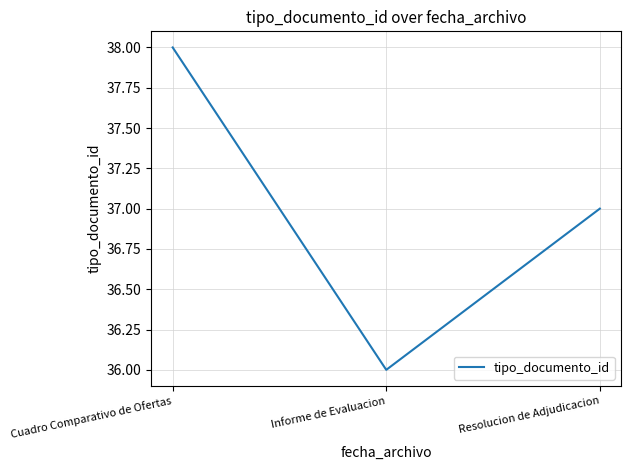

How many lines are shown in the chart?

1